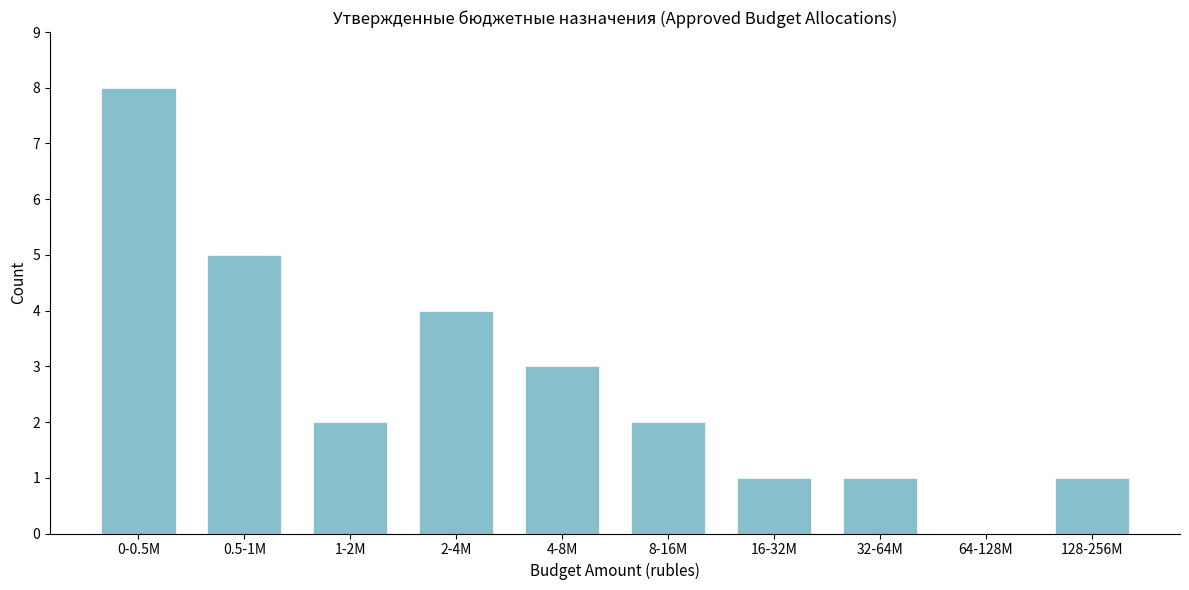

Reading right to left, transcribe all the data shown in this chart.

128-256M=1	64-128M=0	32-64M=1	16-32M=1	8-16M=2	4-8M=3	2-4M=4	1-2M=2	0.5-1M=5	0-0.5M=8